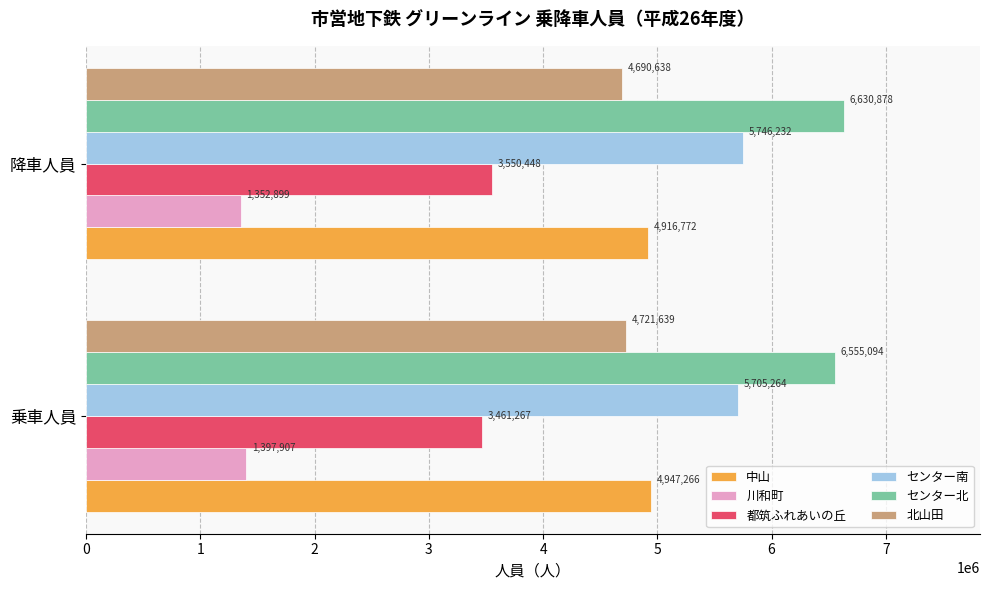

The value of センター北 at 乗車人員 is 9929959. True or false?

False